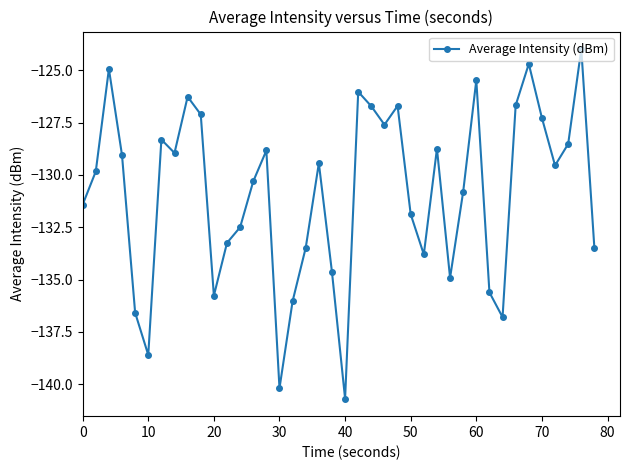

What is the difference between the second highest and second lowest values?

15.5